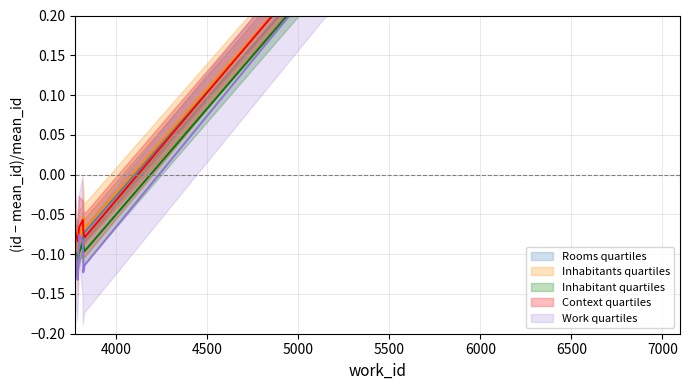

How many negative values does the Rooms quartiles series have?

9